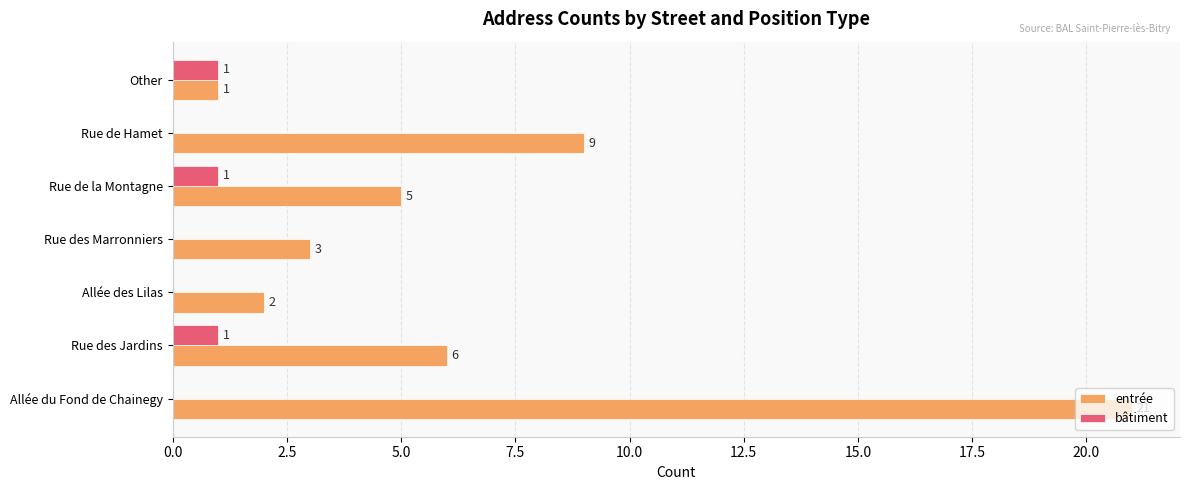

At which category is the sum across all series the highest?

Allée du Fond de Chainegy